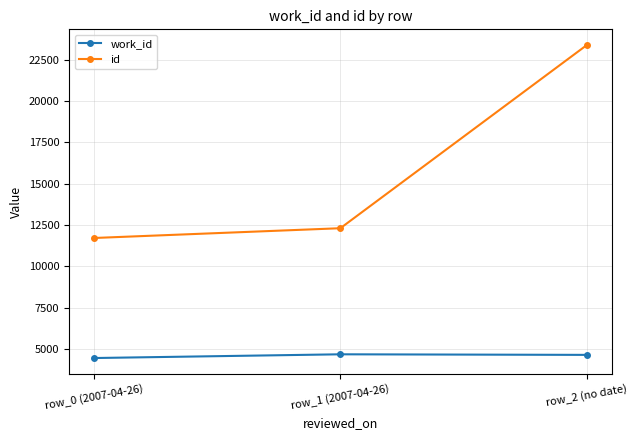

What is the sum of all work_id values?

13764